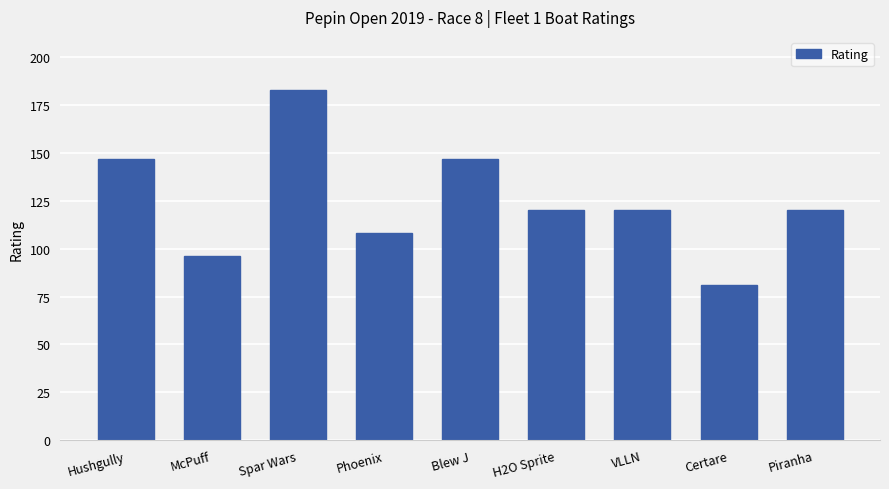

Does the chart contain stacked bars?

No